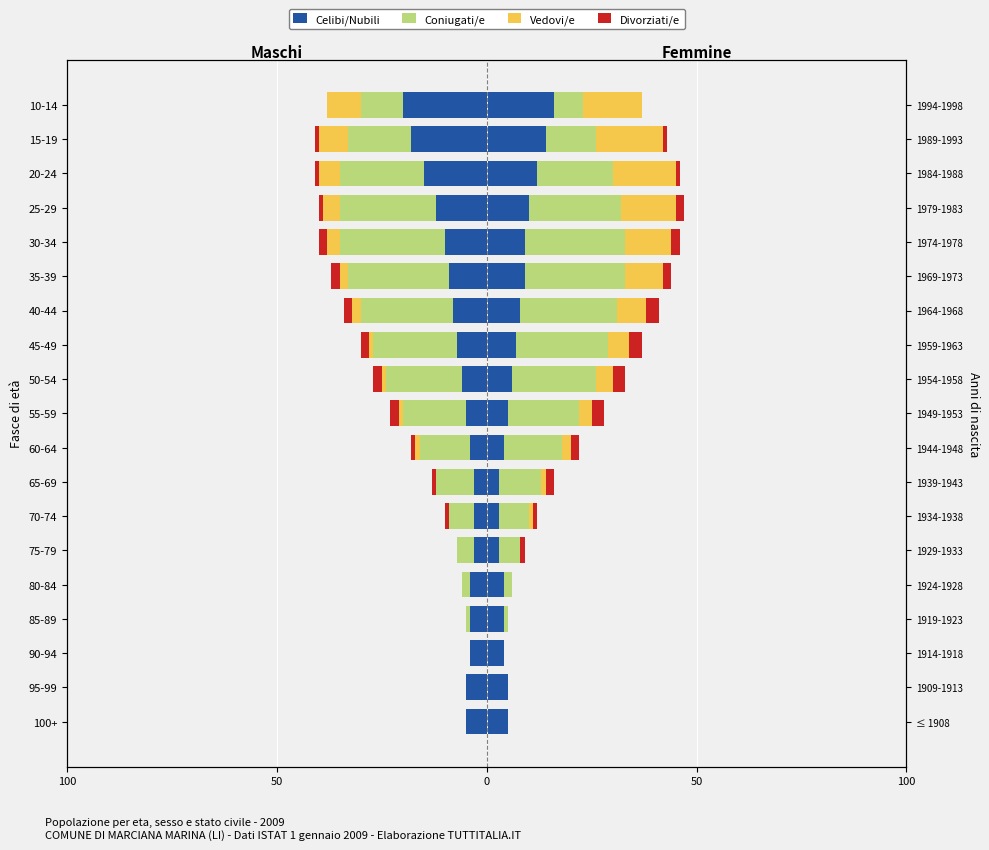

What is the minimum value for Coniugati/e?

-25